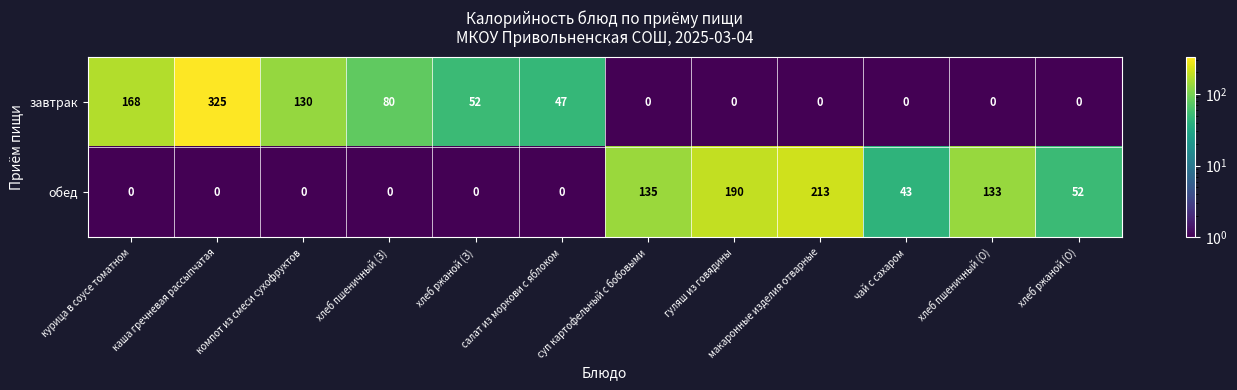

Between хлеб ржаной (З) and макаронные изделия отварные, which series saw the biggest shift?

обед